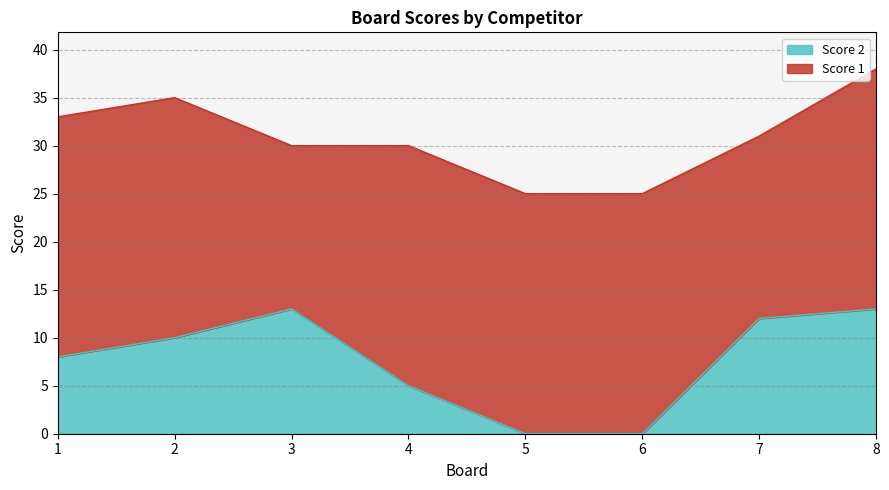

Where does the data first go above 10?

3